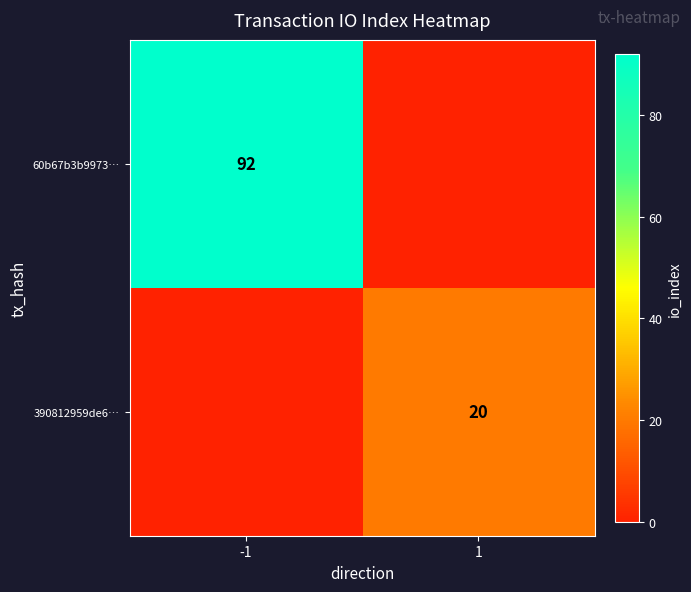

True or false: 60b67b3b9973… has a value of 24 at -1.

False